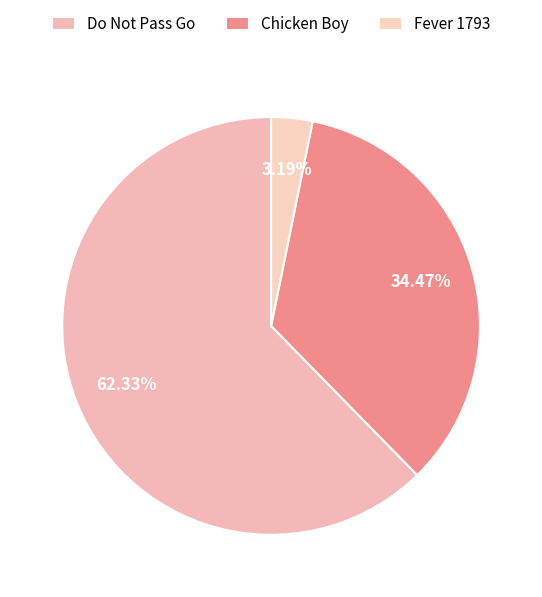

What is the change in value from Do Not Pass Go to Chicken Boy?

-15628469